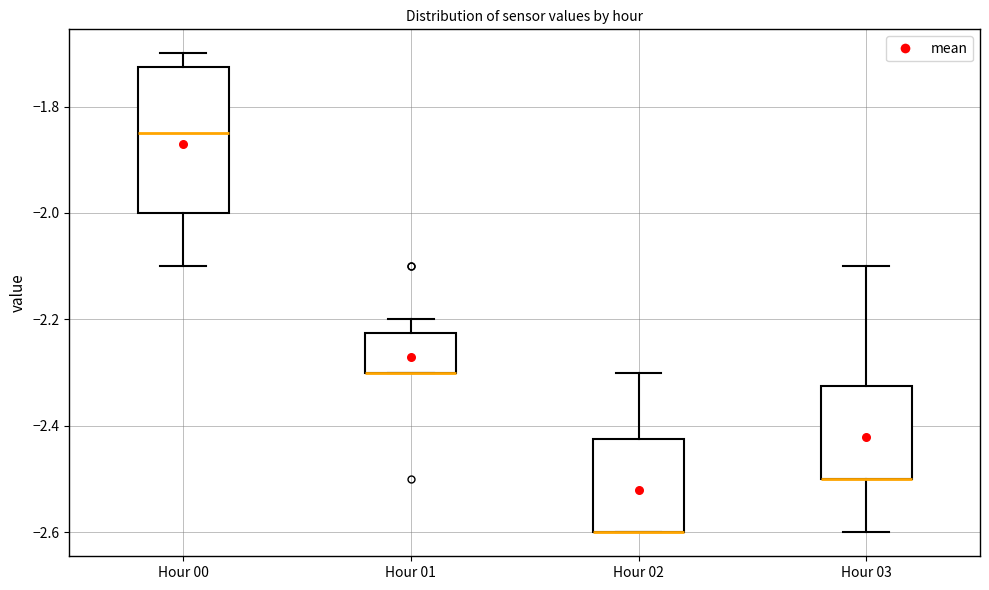

Where is the lower edge of the box for Hour 01 on the y-axis? The values are not printed on the chart, so give them approximately, as read against the axis.

-2.30